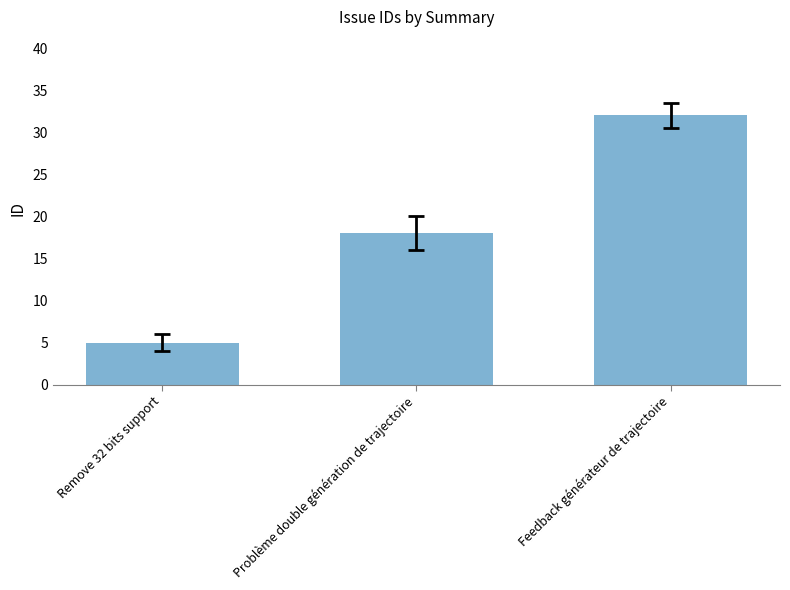

Rank the categories by value from highest to lowest.

Feedback générateur de trajectoire, Problème double génération de trajectoire, Remove 32 bits support